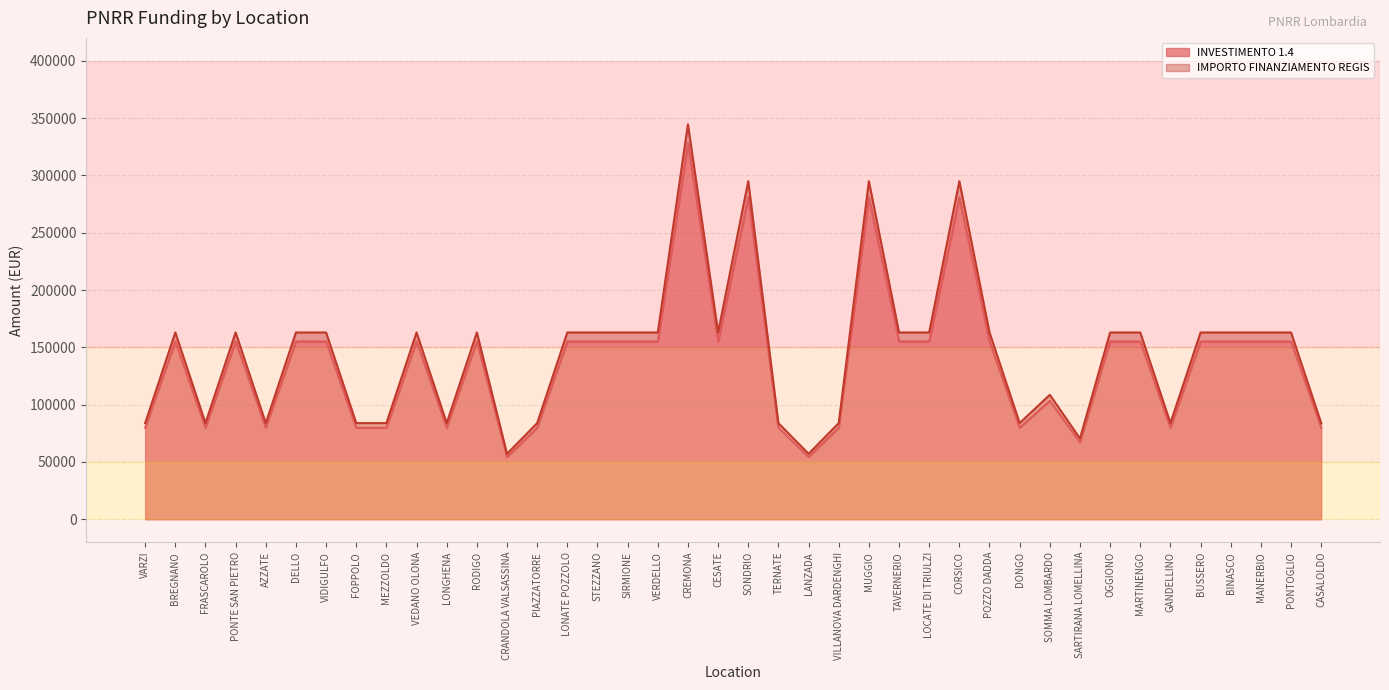

List the labels in order of INVESTIMENTO 1.4 value, largest first.

CREMONA, SONDRIO, MUGGIO, CORSICO, BREGNANO, PONTE SAN PIETRO, DELLO, VIDIGULFO, VEDANO OLONA, RODIGO, LONATE POZZOLO, STEZZANO, SIRMIONE, VERDELLO, CESATE, TAVERNERIO, LOCATE DI TRIULZI, POZZO DADDA, OGGIONO, MARTINENGO, BUSSERO, BINASCO, MANERBIO, PONTOGLIO, SOMMA LOMBARDO, VARZI, FRASCAROLO, AZZATE, FOPPOLO, MEZZOLDO, LONGHENA, PIAZZATORRE, TERNATE, VILLANOVA DARDENGHI, DONGO, GANDELLINO, CASALOLDO, SARTIRANA LOMELLINA, CRANDOLA VALSASSINA, LANZADA